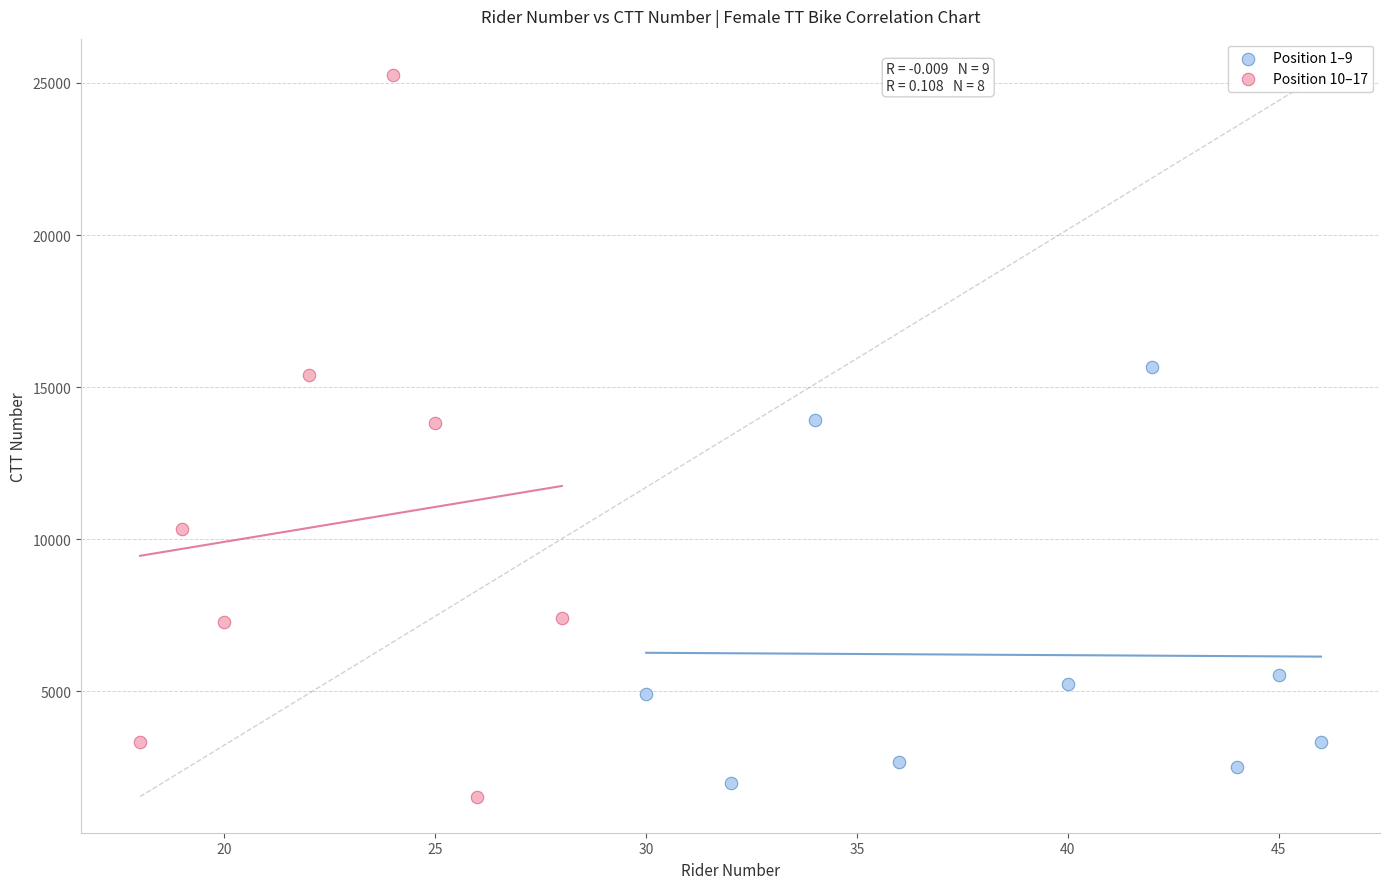

Which series has the largest Y range (max minus min)?

Position 10–17